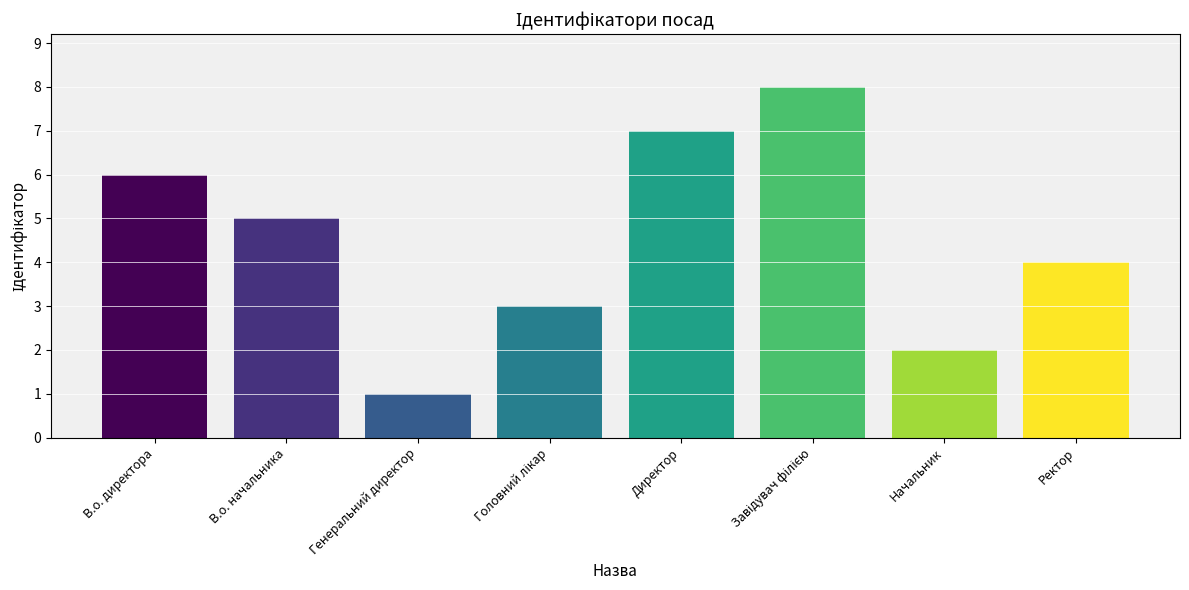

True or false: the data shows 6 at В.о. директора.

True